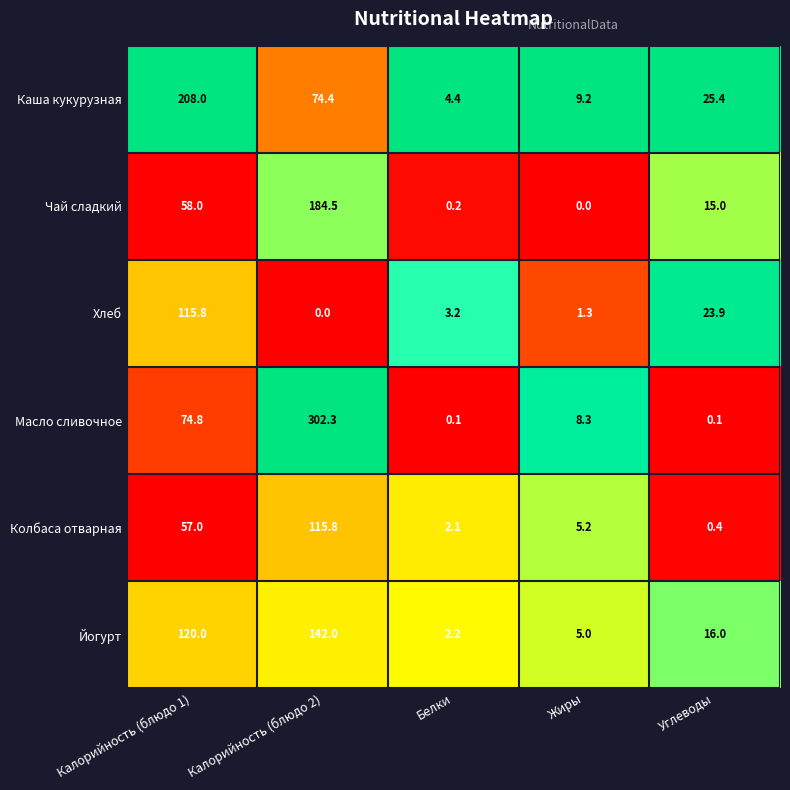

True or false: Каша кукурузная has a value of 121.7 at Калорийность (блюдо 1).

False